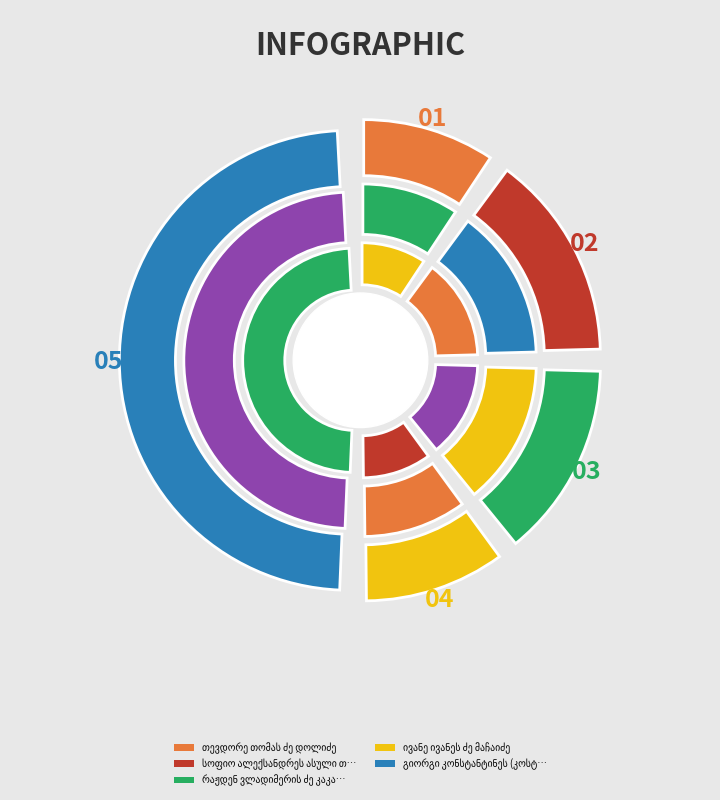

Is it true that სოფიო ალექსანდრეს ასული თუმანიშვილი is 24% of the pie?

False